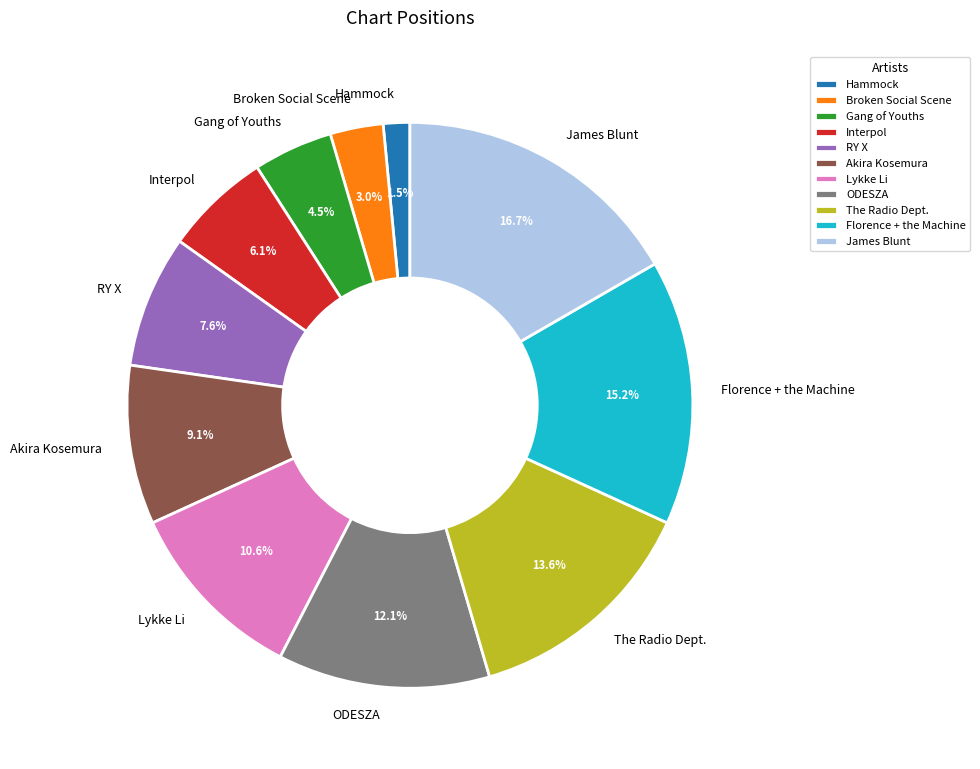

The ODESZA slice represents 20% of the pie. True or false?

False